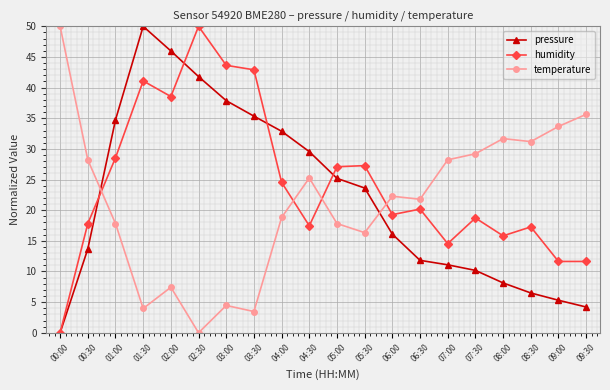

The temperature series shows 13.7 at 07:30. True or false?

False